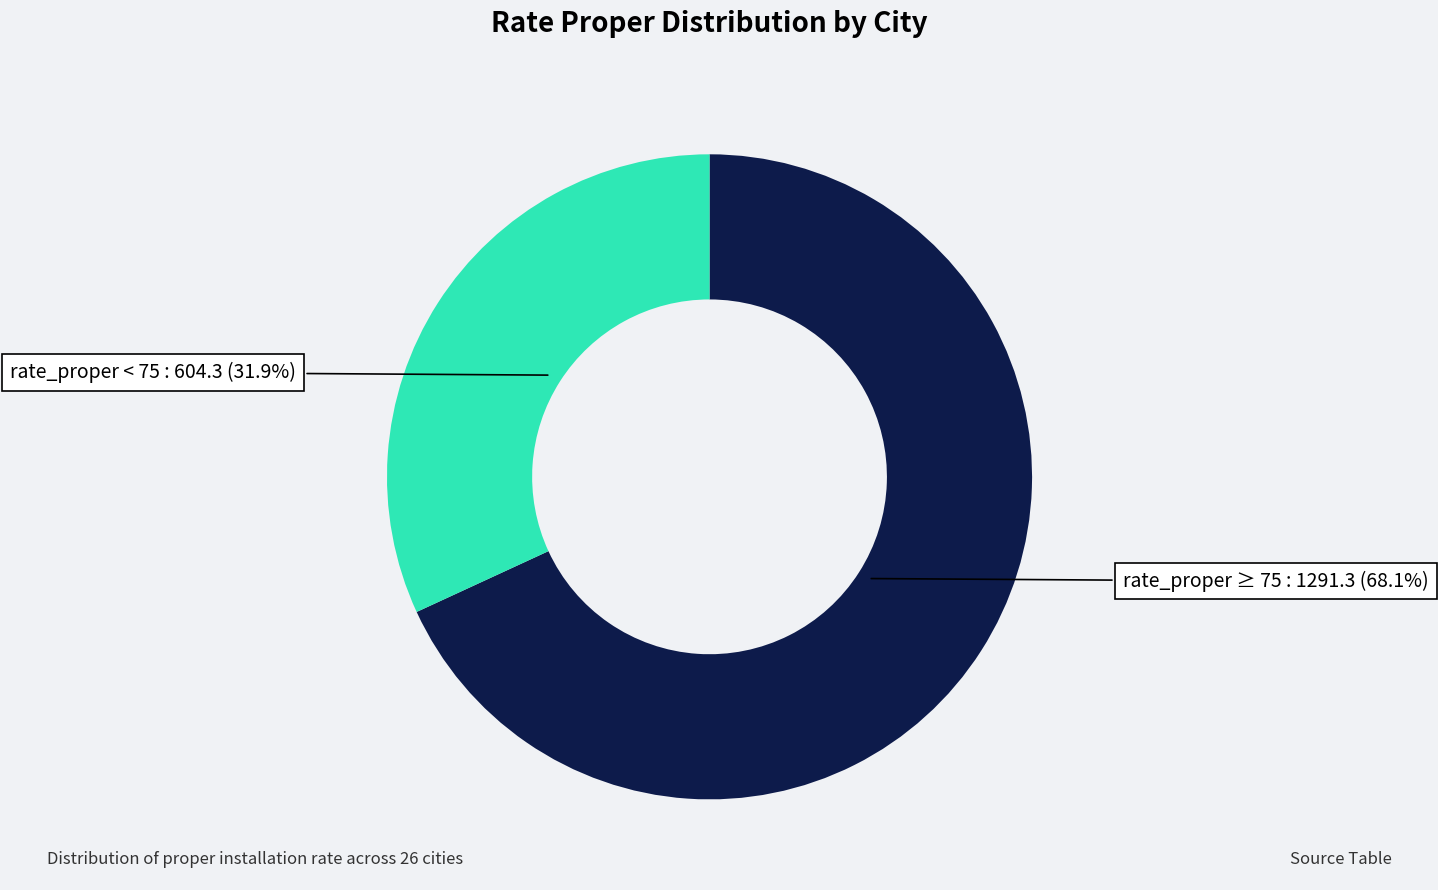

Is there a majority slice in this chart?

Yes